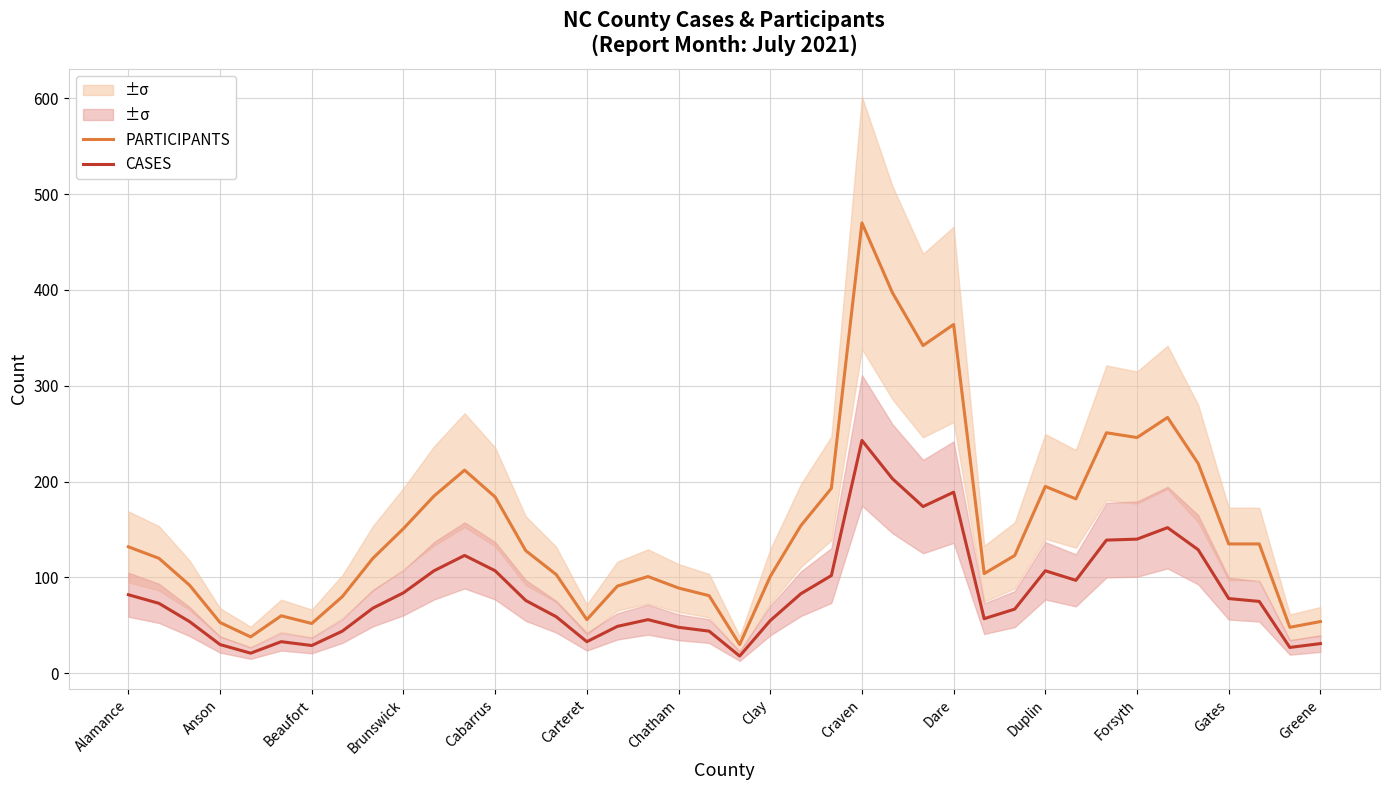

What is the maximum value for CASES?

243